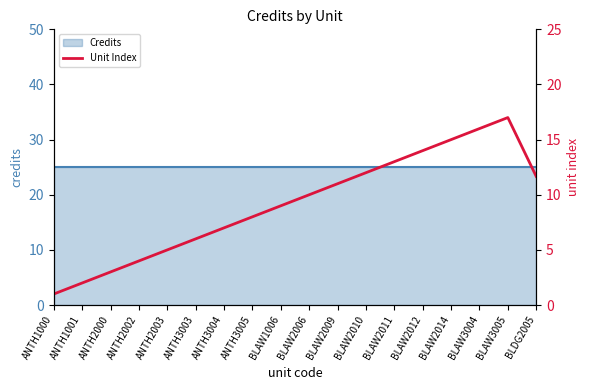

At which category does the chart reach its peak across all series?

BLAW3005